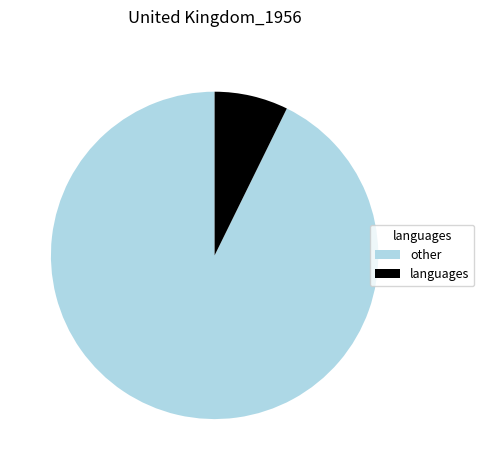

Which has a higher value, languages or other?

other